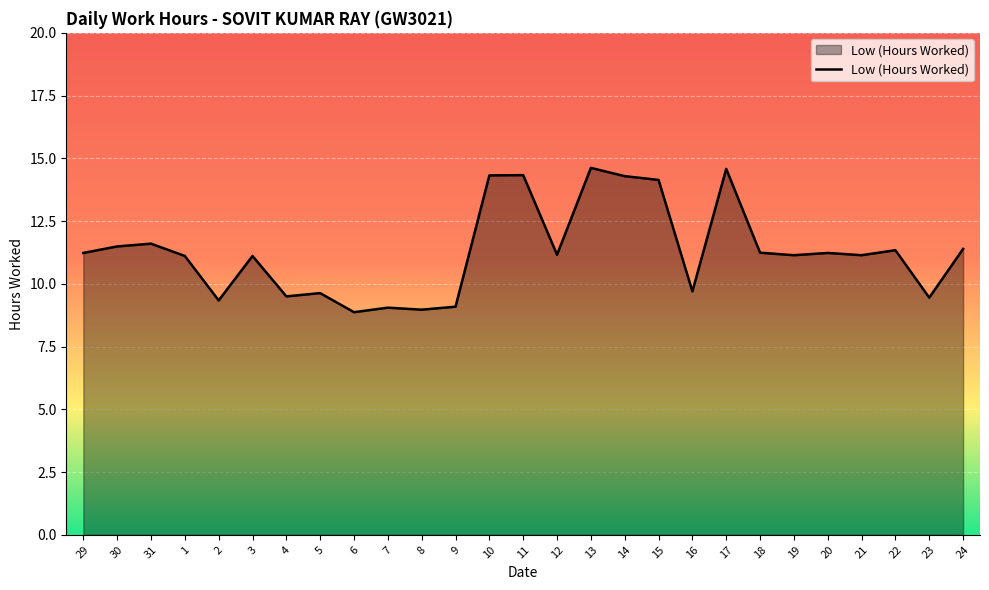

What position from the right is 6?

19